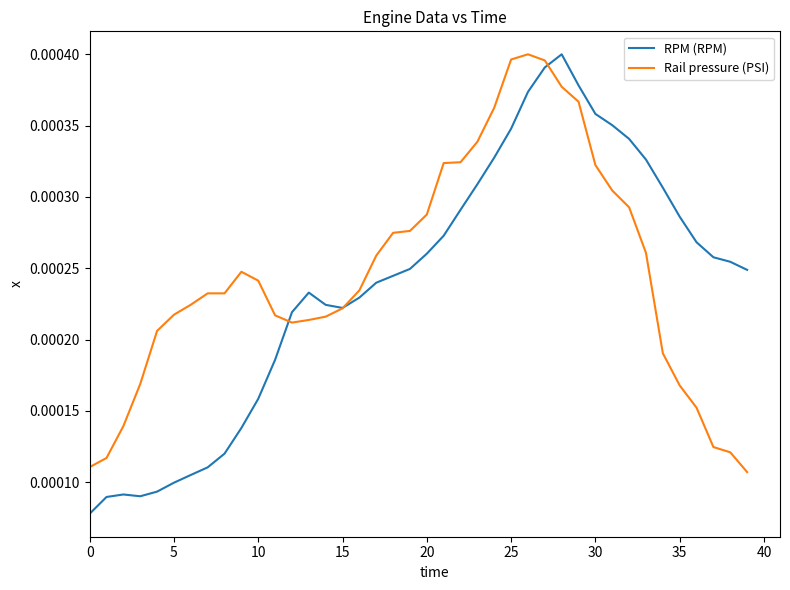

How many series are shown in this chart?

2